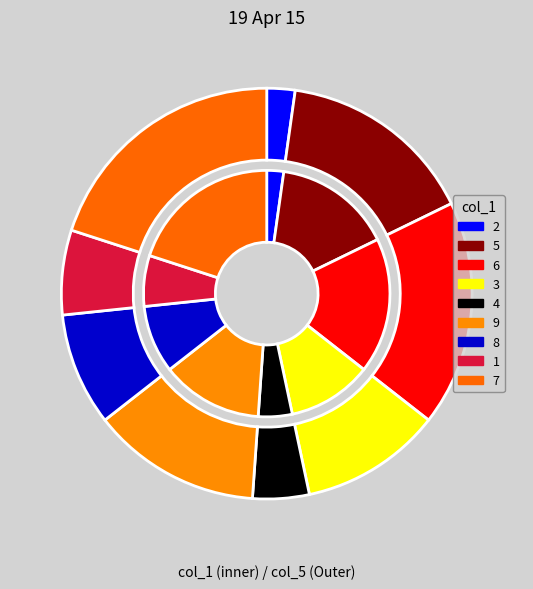

What is the change in value from 9 to 7?

+3